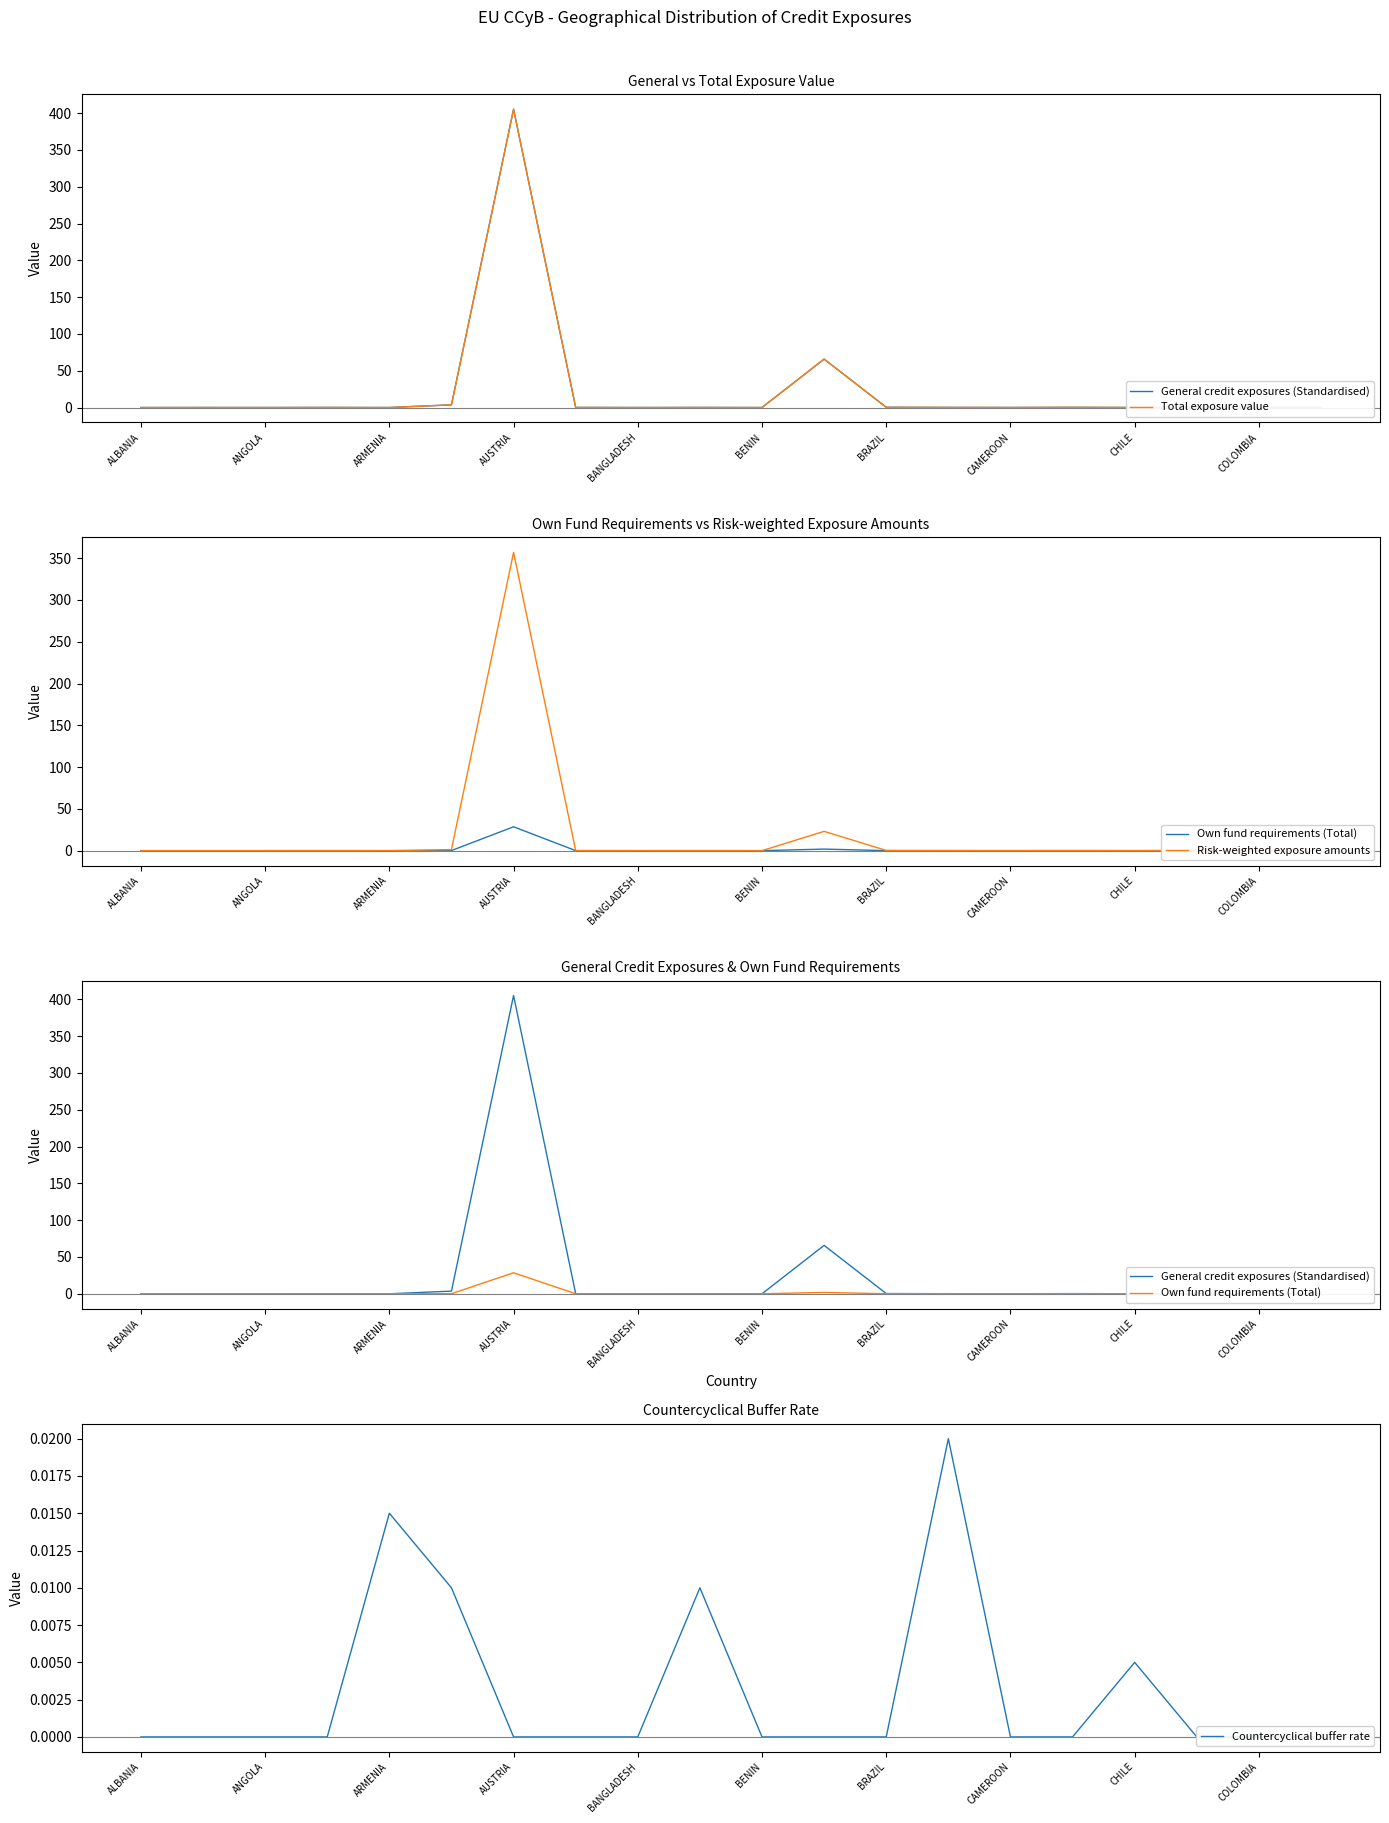

True or false: Total exposure value and General credit exposures (Standardised) cross at least once.

False